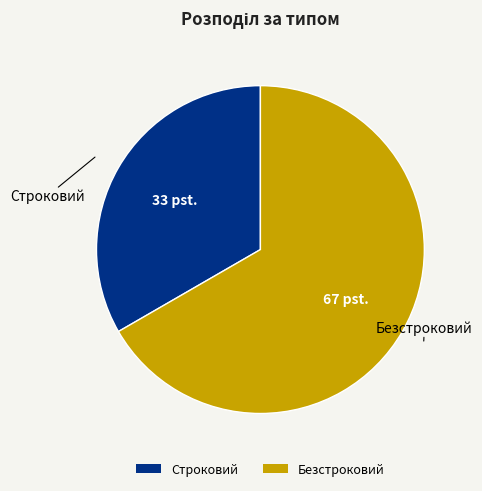

Is the sum of Безстроковий and Строковий greater than half?

Yes